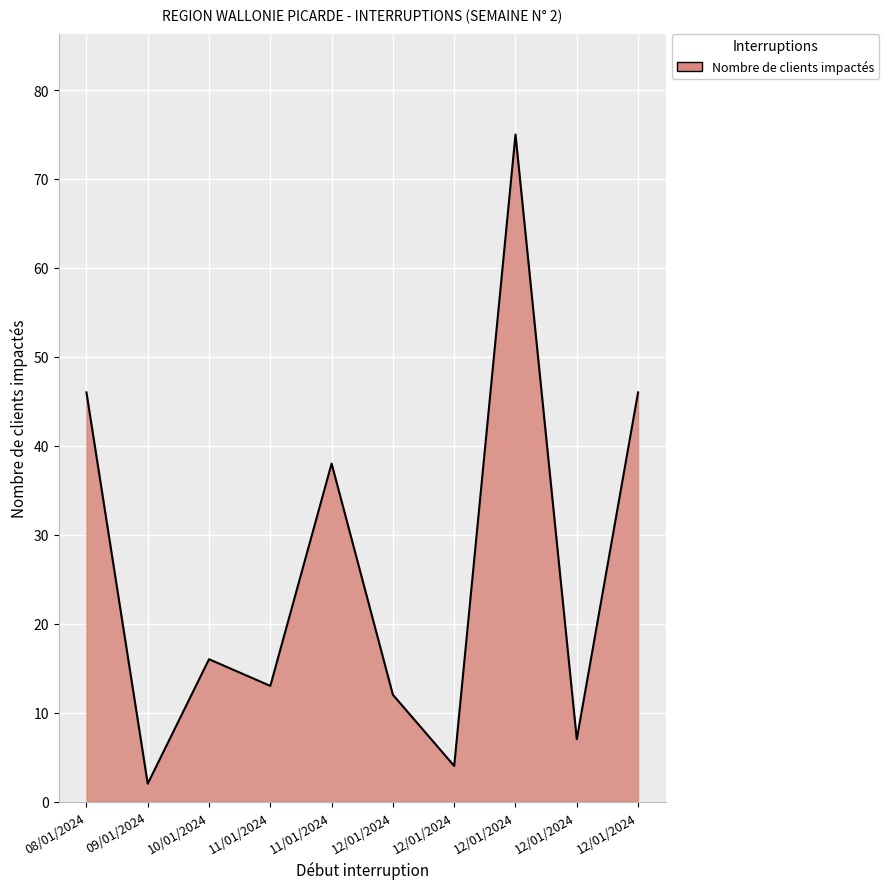

Reading left to right, transcribe all the data shown in this chart.

46	2	16	13	38	12	4	75	7	46